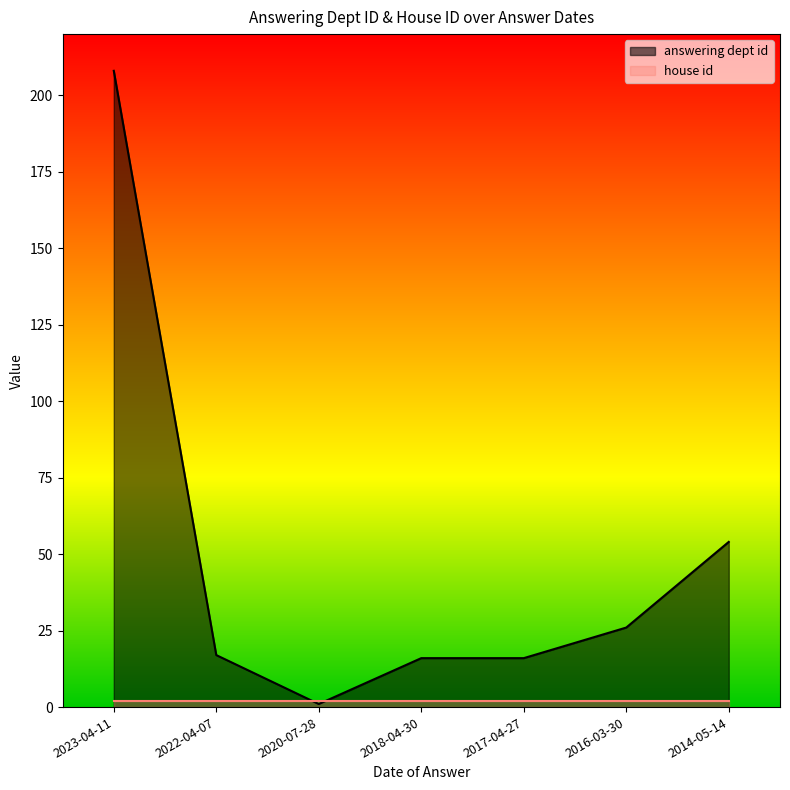

What is the difference between the maximum and second lowest values?

192